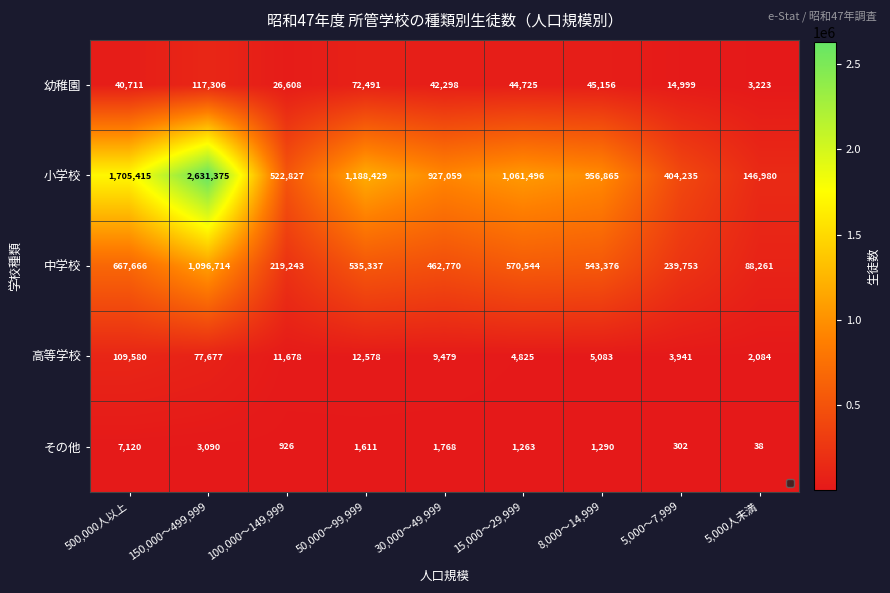

How many data points does each series have?

9